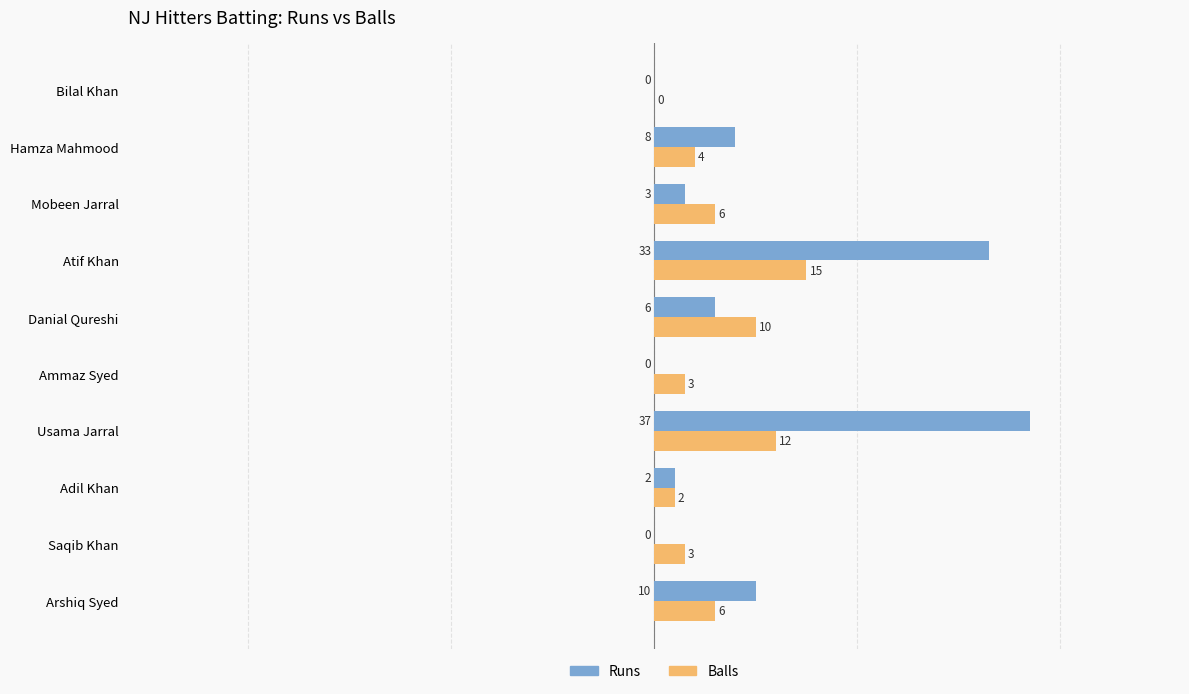

Count the number of categories in the chart.

10